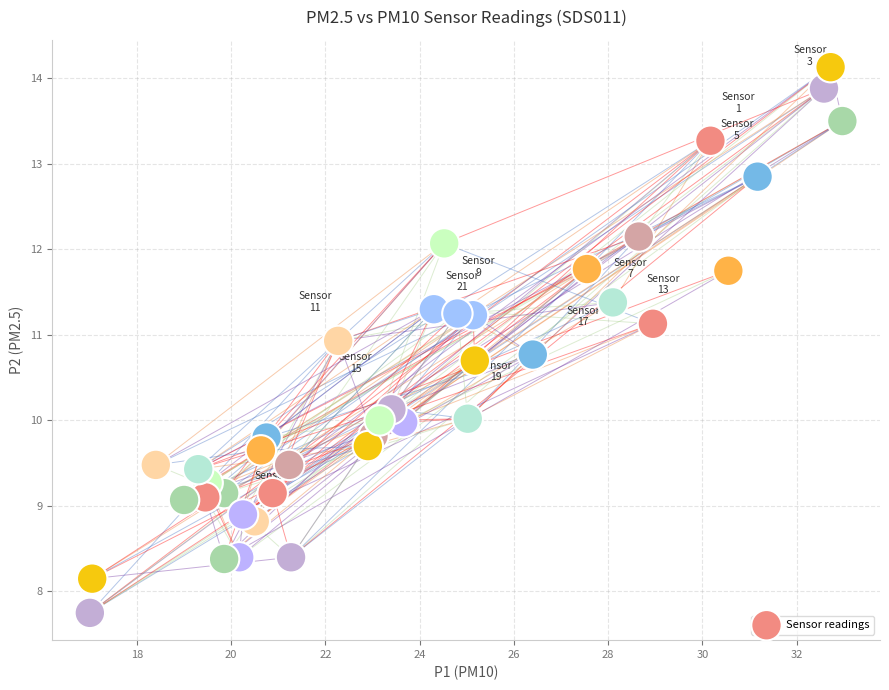

What is the range of Y values (max minus min)?

6.4